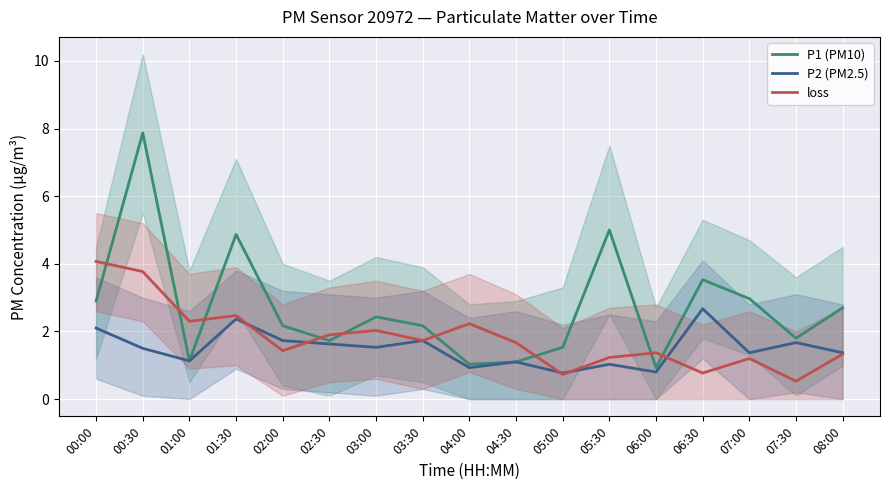

How many lines are shown in the chart?

3